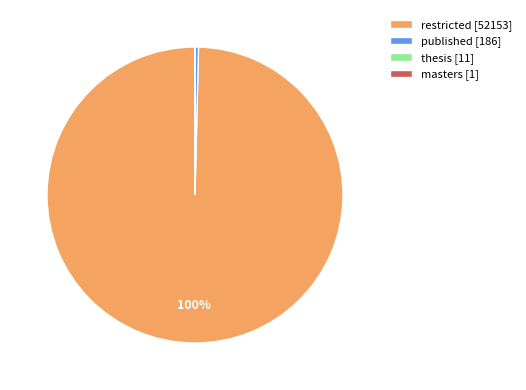

Is it true that restricted [52153] is 100% of the pie?

True